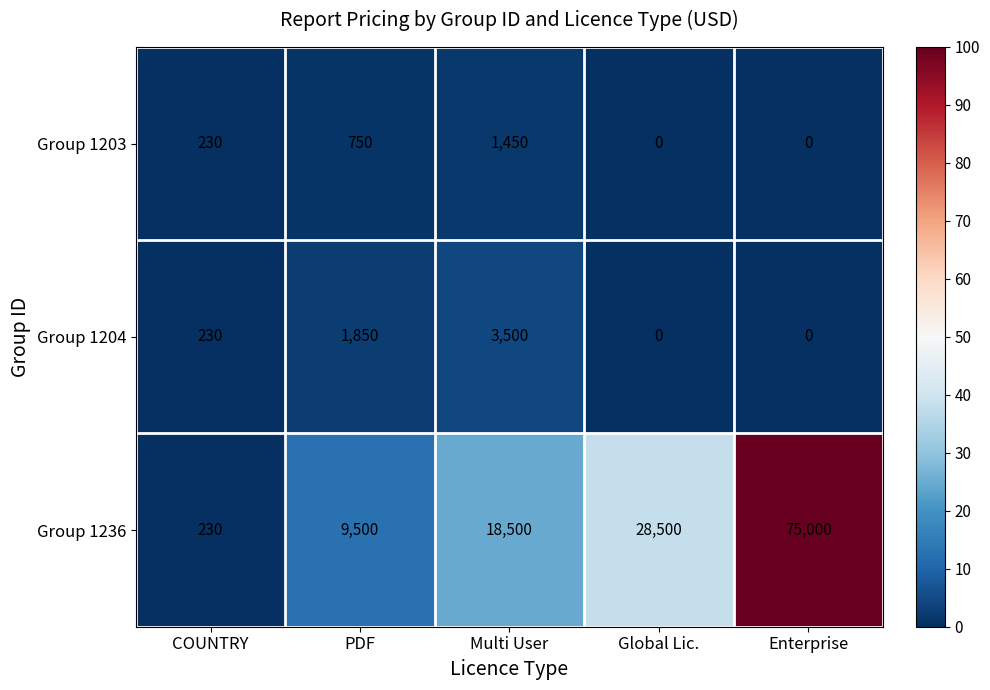

True or false: Group 1236 has a value of 28500 at Global Lic..

True